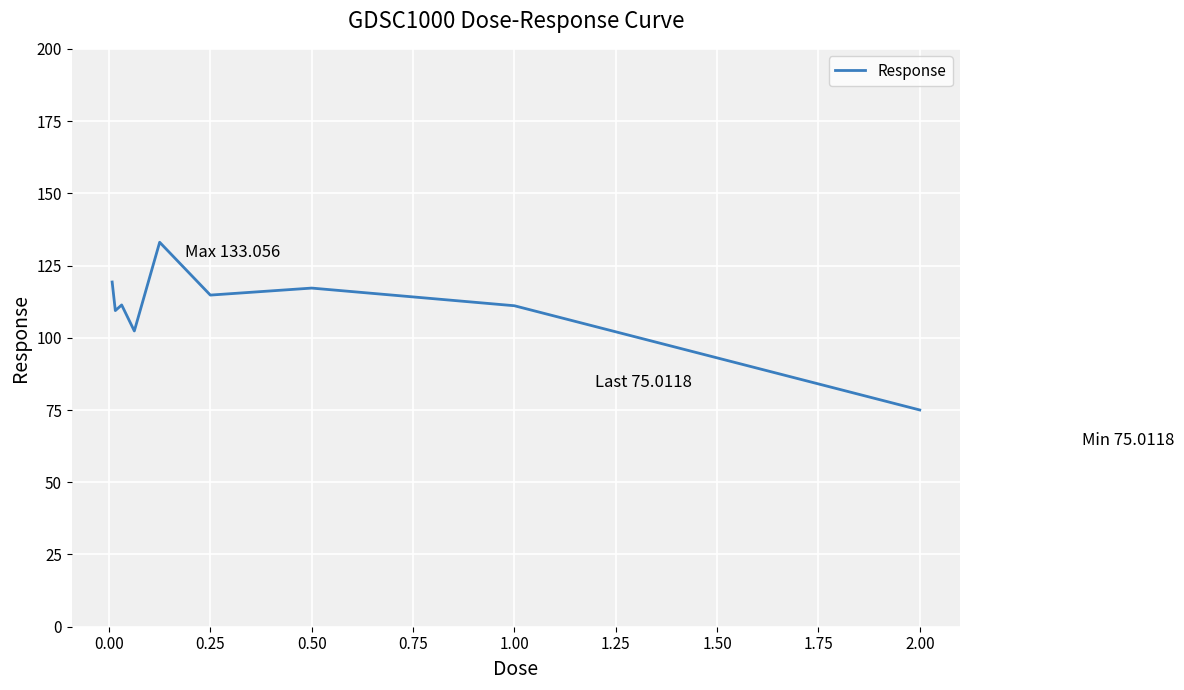

What is the difference between the maximum and minimum values?

58.0